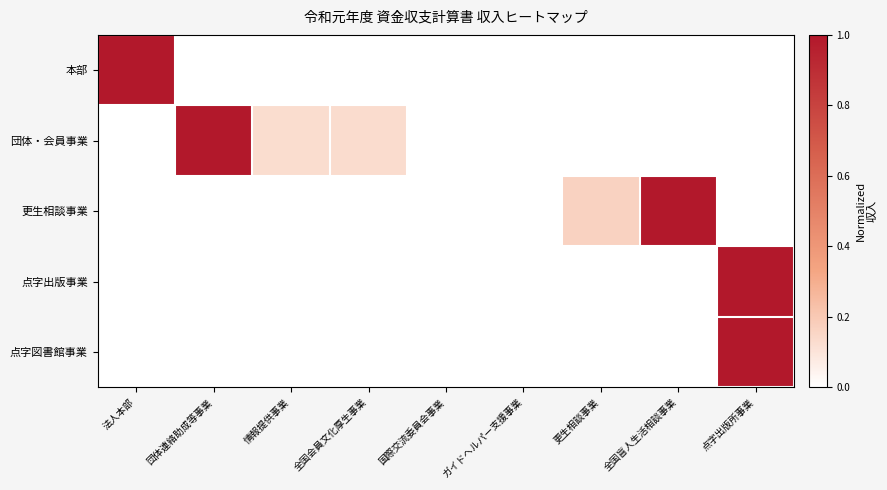

Rank the series at ガイドヘルパー支援事業 from lowest to highest value.

本部, 更生相談事業, 点字出版事業, 点字図書館事業, 団体・会員事業